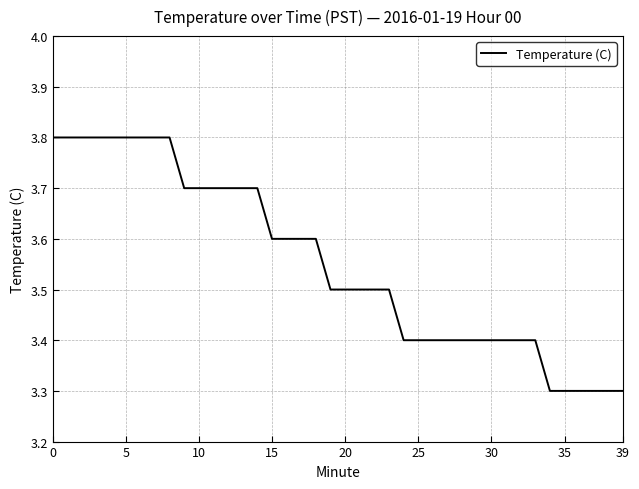

What is the sum of all values?

142.1